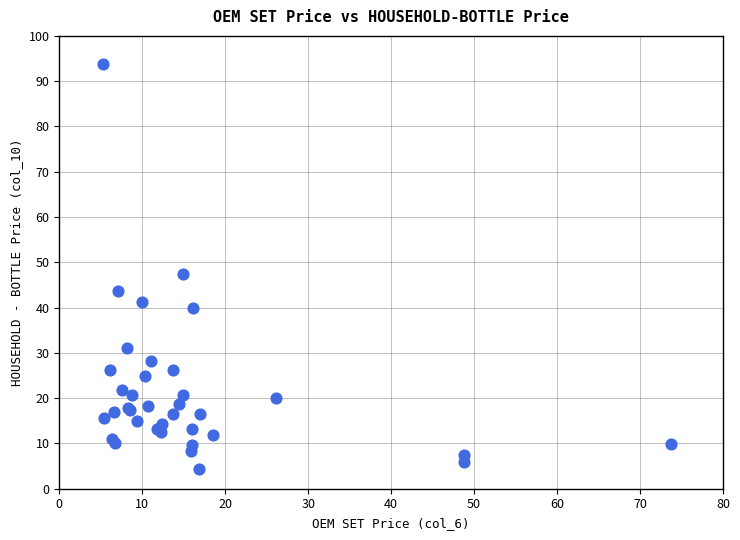

What Y value in the scatter plot is closest to 49?

47.5